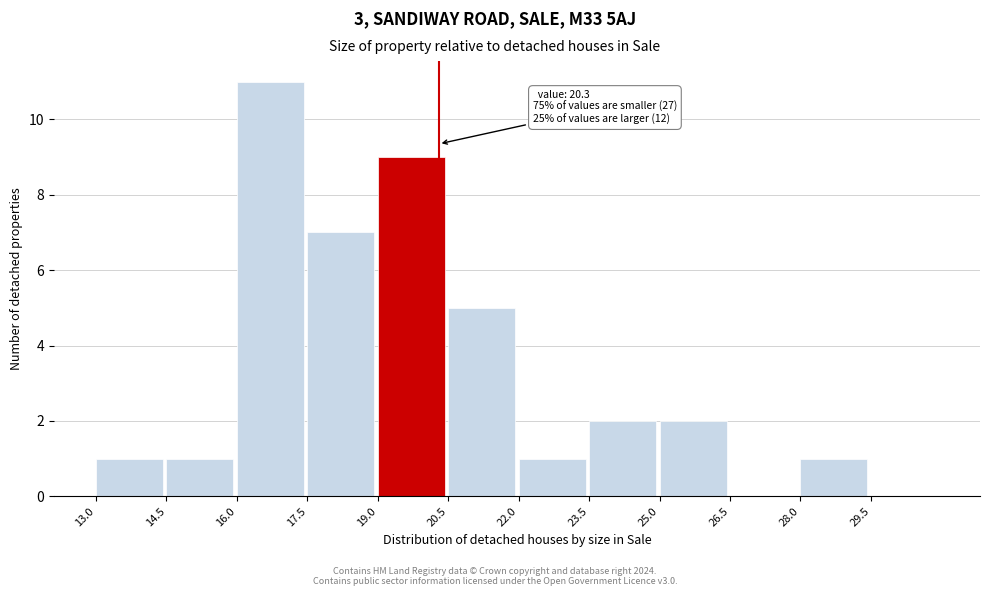

Over which range of the x-axis is the bar tallest?

16.0 to 17.5